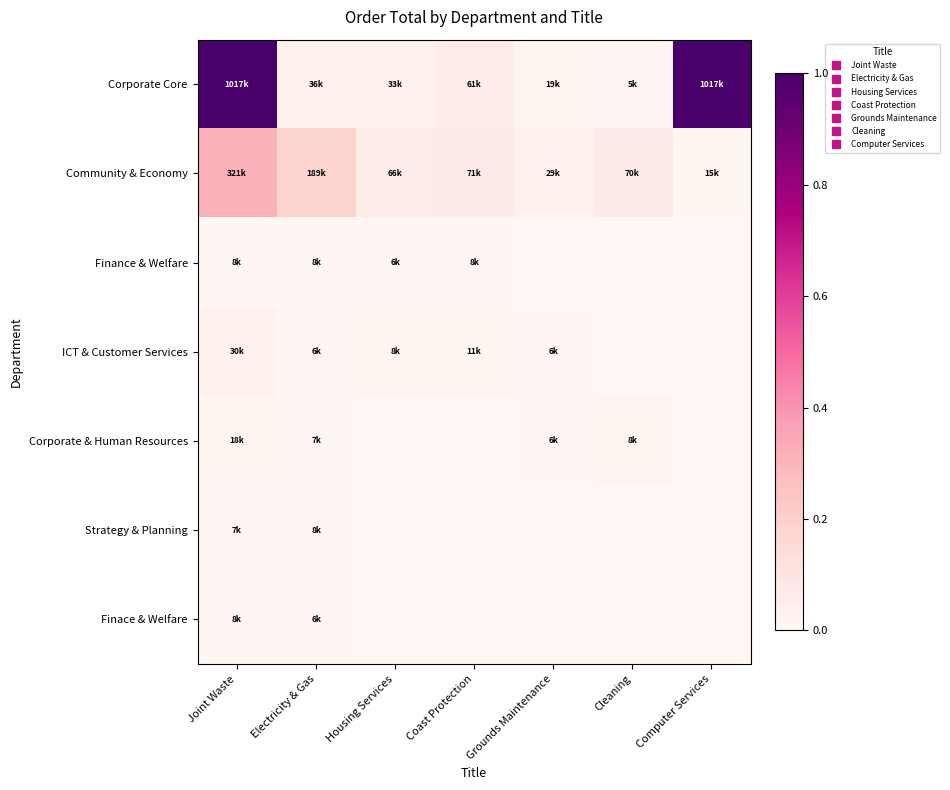

Reading right to left, extract all data points from this chart.

Corporate Core: Computer Services=1.0	Cleaning=0.0	Grounds Maintenance=0.0	Coast Protection=0.1	Housing Services=0.0	Electricity & Gas=0.0	Joint Waste=1.0
Community & Economy: Computer Services=0.0	Cleaning=0.1	Grounds Maintenance=0.0	Coast Protection=0.1	Housing Services=0.1	Electricity & Gas=0.2	Joint Waste=0.3
Finance & Welfare: Computer Services=0.0	Cleaning=0.0	Grounds Maintenance=0.0	Coast Protection=0.0	Housing Services=0.0	Electricity & Gas=0.0	Joint Waste=0.0
ICT & Customer Services: Computer Services=0.0	Cleaning=0.0	Grounds Maintenance=0.0	Coast Protection=0.0	Housing Services=0.0	Electricity & Gas=0.0	Joint Waste=0.0
Corporate & Human Resources: Computer Services=0.0	Cleaning=0.0	Grounds Maintenance=0.0	Coast Protection=0.0	Housing Services=0.0	Electricity & Gas=0.0	Joint Waste=0.0
Strategy & Planning: Computer Services=0.0	Cleaning=0.0	Grounds Maintenance=0.0	Coast Protection=0.0	Housing Services=0.0	Electricity & Gas=0.0	Joint Waste=0.0
Finace & Welfare: Computer Services=0.0	Cleaning=0.0	Grounds Maintenance=0.0	Coast Protection=0.0	Housing Services=0.0	Electricity & Gas=0.0	Joint Waste=0.0